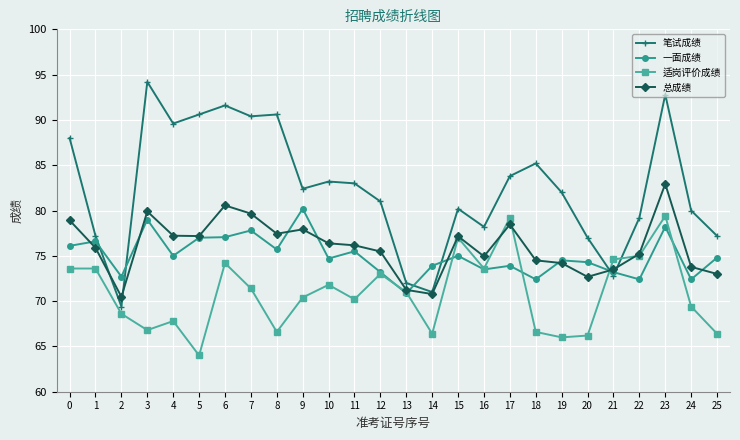

How many distinct data groups are displayed?

4